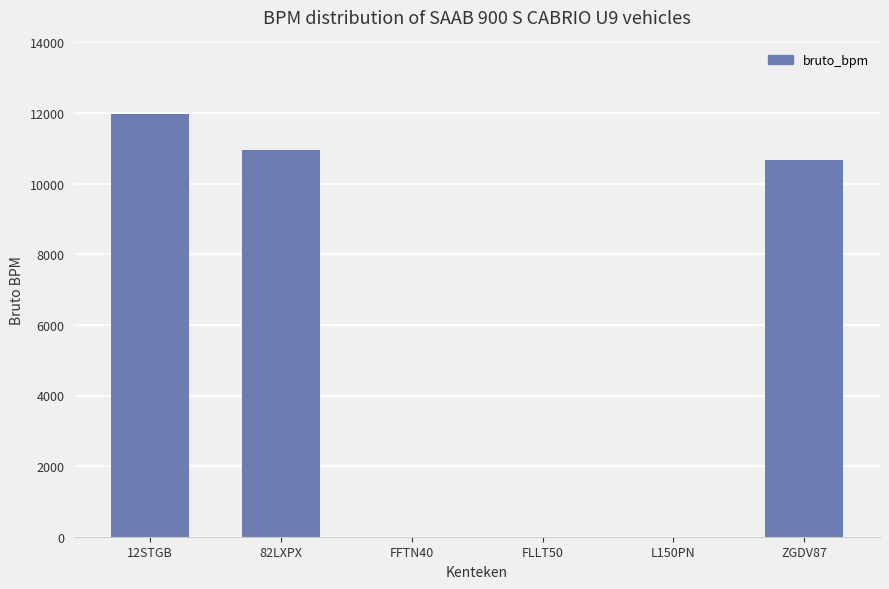

Which has a higher value, 82LXPX or FFTN40?

82LXPX